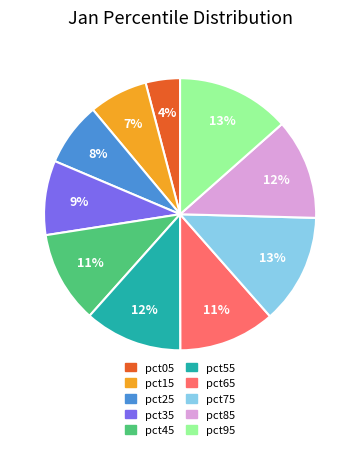

Which category has the smallest portion of the pie?

pct05